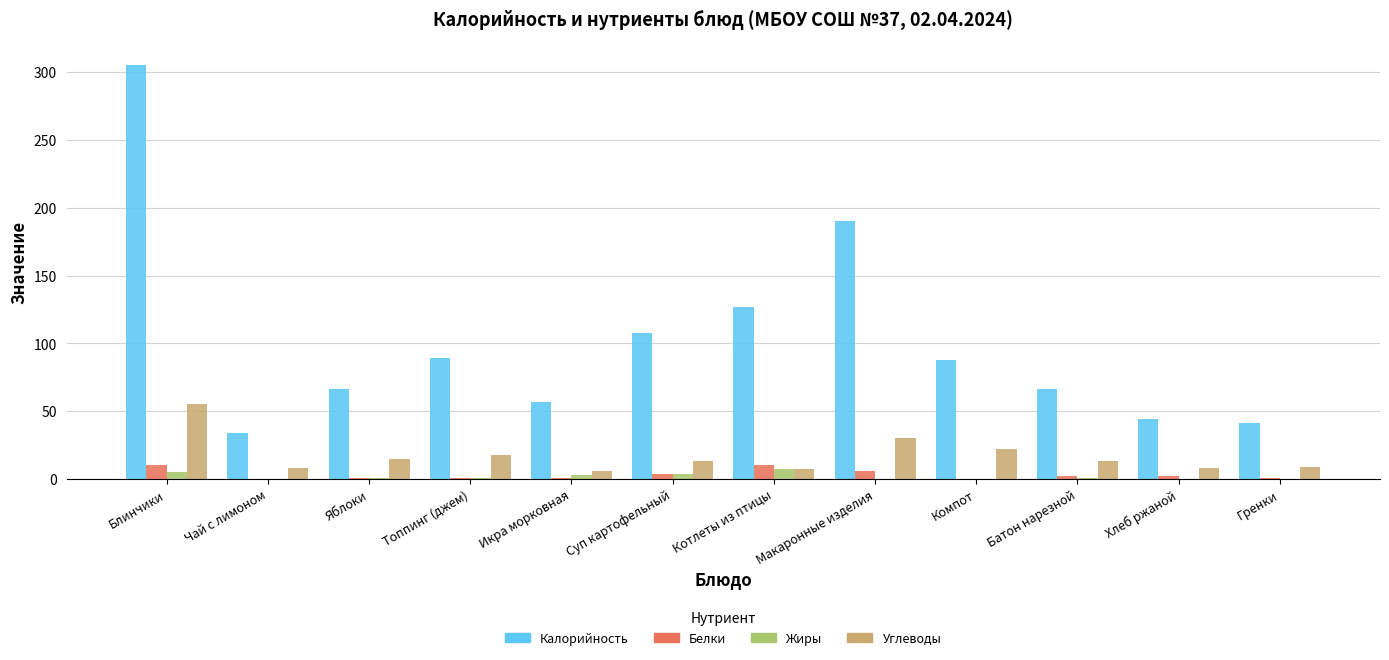

Where does the Жиры series first go above 1?

Блинчики